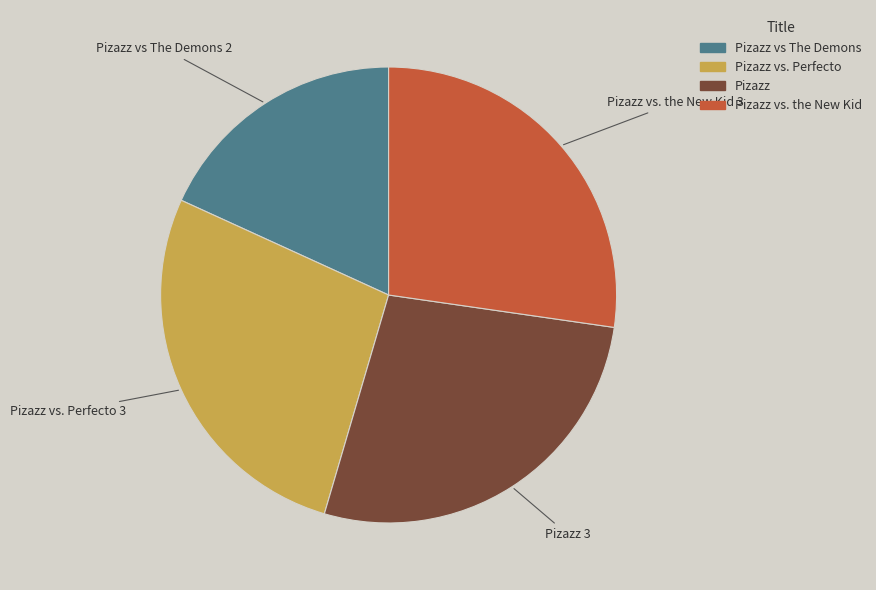

Approximately how many times larger is the value at Pizazz vs. the New Kid compared to Pizazz vs The Demons?

1.5